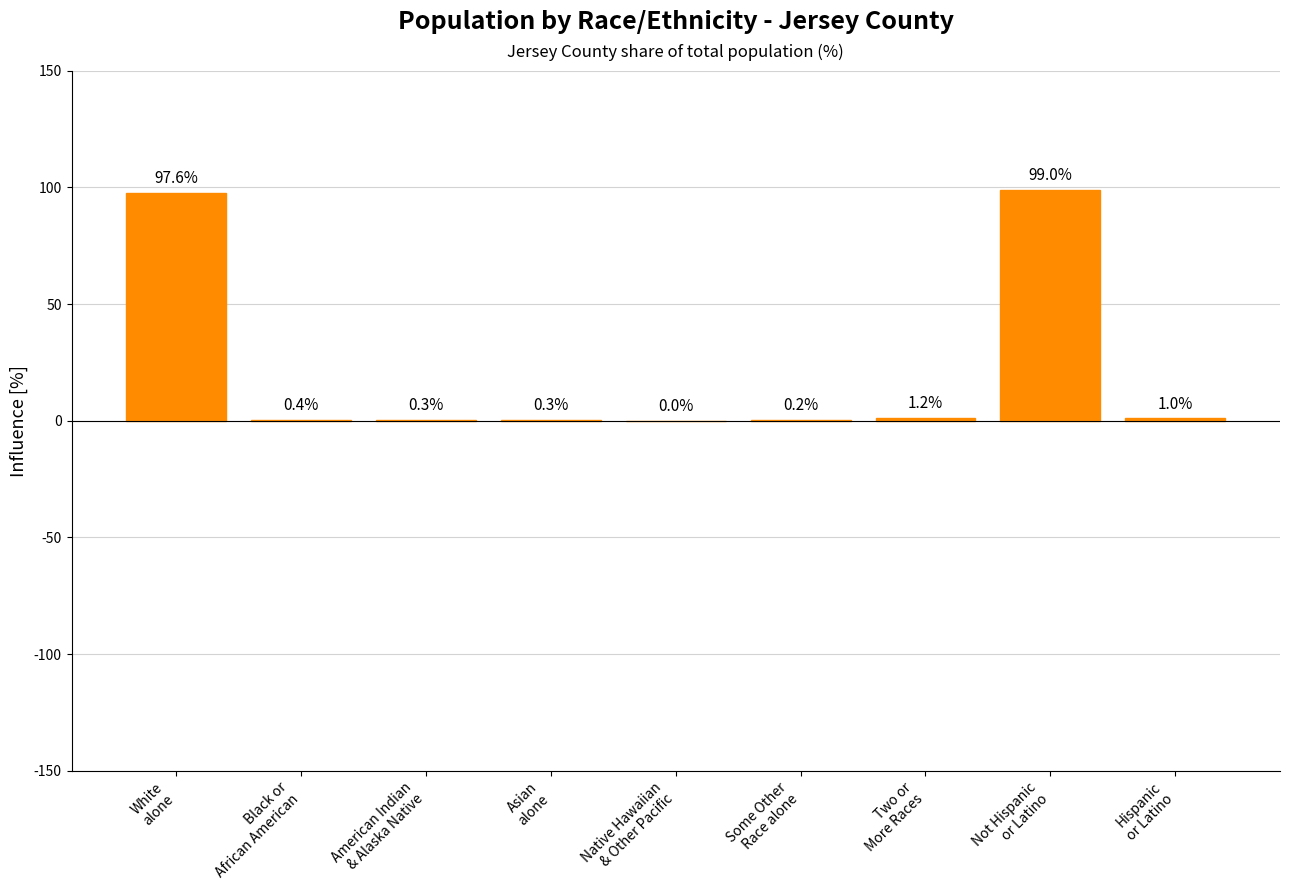

What is the sum of all values?

200.0